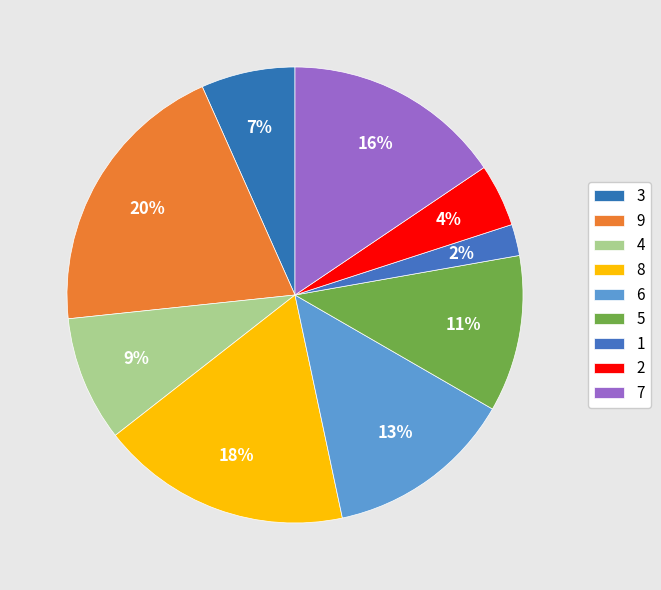

Is there any slice that represents more than half of the pie?

No